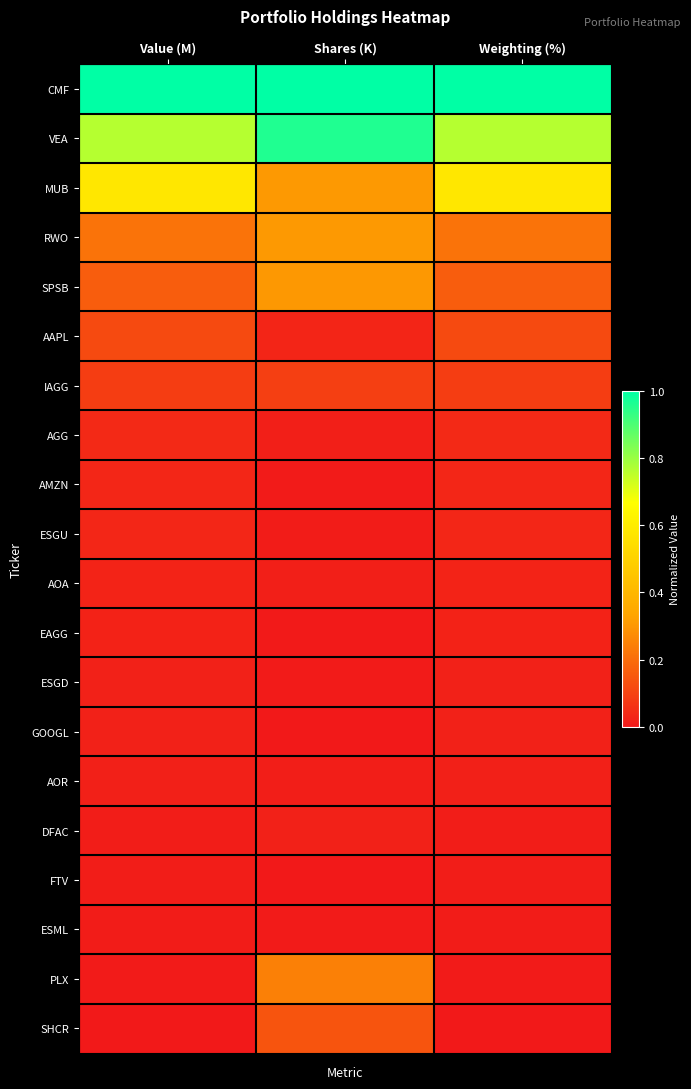

Reading left to right, what are all the values shown in this chart?

CMF: Value (M)=1.0	Shares (K)=1.0	Weighting (%)=1.0
VEA: Value (M)=0.8	Shares (K)=1.0	Weighting (%)=0.8
MUB: Value (M)=0.6	Shares (K)=0.3	Weighting (%)=0.6
RWO: Value (M)=0.2	Shares (K)=0.3	Weighting (%)=0.2
SPSB: Value (M)=0.2	Shares (K)=0.3	Weighting (%)=0.2
AAPL: Value (M)=0.1	Shares (K)=0.0	Weighting (%)=0.1
IAGG: Value (M)=0.1	Shares (K)=0.1	Weighting (%)=0.1
AGG: Value (M)=0.0	Shares (K)=0.0	Weighting (%)=0.0
AMZN: Value (M)=0.0	Shares (K)=0.0	Weighting (%)=0.0
ESGU: Value (M)=0.0	Shares (K)=0.0	Weighting (%)=0.0
AOA: Value (M)=0.0	Shares (K)=0.0	Weighting (%)=0.0
EAGG: Value (M)=0.0	Shares (K)=0.0	Weighting (%)=0.0
ESGD: Value (M)=0.0	Shares (K)=0.0	Weighting (%)=0.0
GOOGL: Value (M)=0.0	Shares (K)=0.0	Weighting (%)=0.0
AOR: Value (M)=0.0	Shares (K)=0.0	Weighting (%)=0.0
DFAC: Value (M)=0.0	Shares (K)=0.0	Weighting (%)=0.0
FTV: Value (M)=0.0	Shares (K)=0.0	Weighting (%)=0.0
ESML: Value (M)=0.0	Shares (K)=0.0	Weighting (%)=0.0
PLX: Value (M)=0.0	Shares (K)=0.2	Weighting (%)=0.0
SHCR: Value (M)=0.0	Shares (K)=0.1	Weighting (%)=0.0